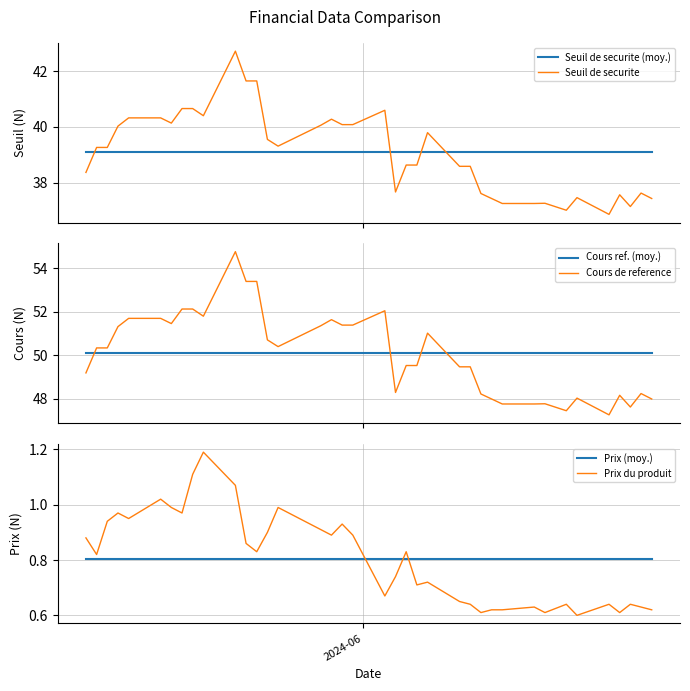

Which series has the largest total across all categories?

Cours de reference